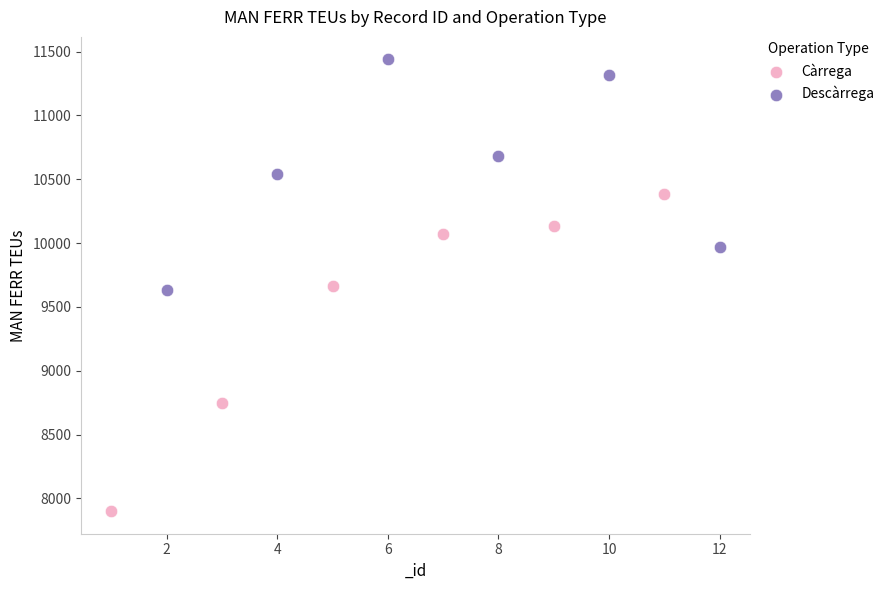

What are all the series names shown in the legend?

Càrrega, Descàrrega